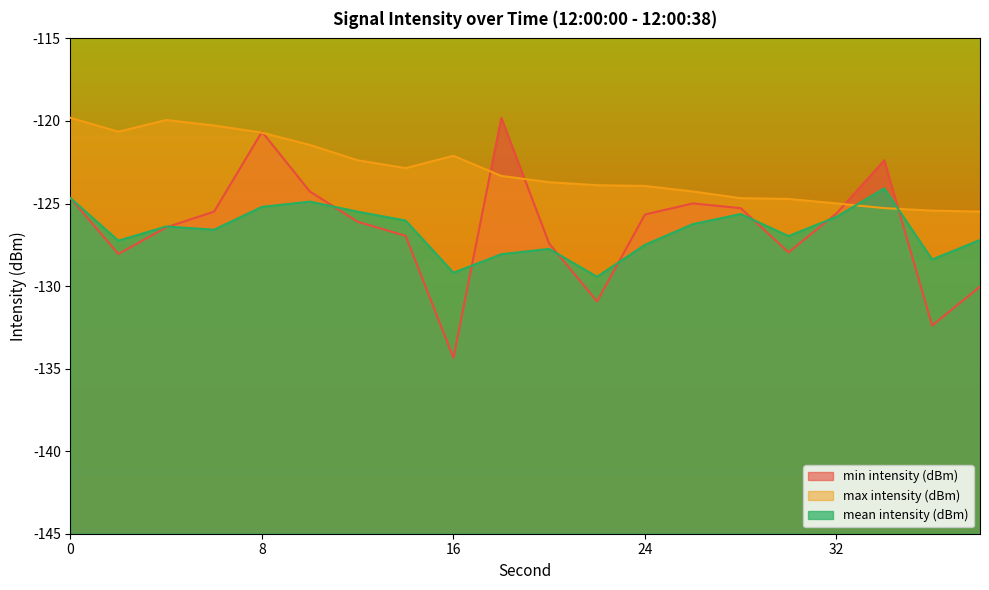

Reading left to right, transcribe all the data shown in this chart.

min intensity (dBm): 0=-124.7	2=-128.1	4=-126.4	6=-125.5	8=-120.7	10=-124.3	12=-126.1	14=-127.0	16=-134.3	18=-119.8	20=-127.4	22=-130.9	24=-125.7	26=-125.0	28=-125.3	30=-128.0	32=-125.6	34=-122.4	36=-132.4	38=-130.0
max intensity (dBm): 0=-119.8	2=-120.7	4=-119.9	6=-120.3	8=-120.7	10=-121.4	12=-122.4	14=-122.9	16=-122.1	18=-123.3	20=-123.7	22=-123.9	24=-123.9	26=-124.3	28=-124.7	30=-124.7	32=-125.0	34=-125.3	36=-125.4	38=-125.5
mean intensity (dBm): 0=-124.7	2=-127.3	4=-126.4	6=-126.6	8=-125.2	10=-124.9	12=-125.5	14=-126.0	16=-129.2	18=-128.1	20=-127.7	22=-129.4	24=-127.5	26=-126.2	28=-125.6	30=-127.0	32=-125.8	34=-124.1	36=-128.4	38=-127.2